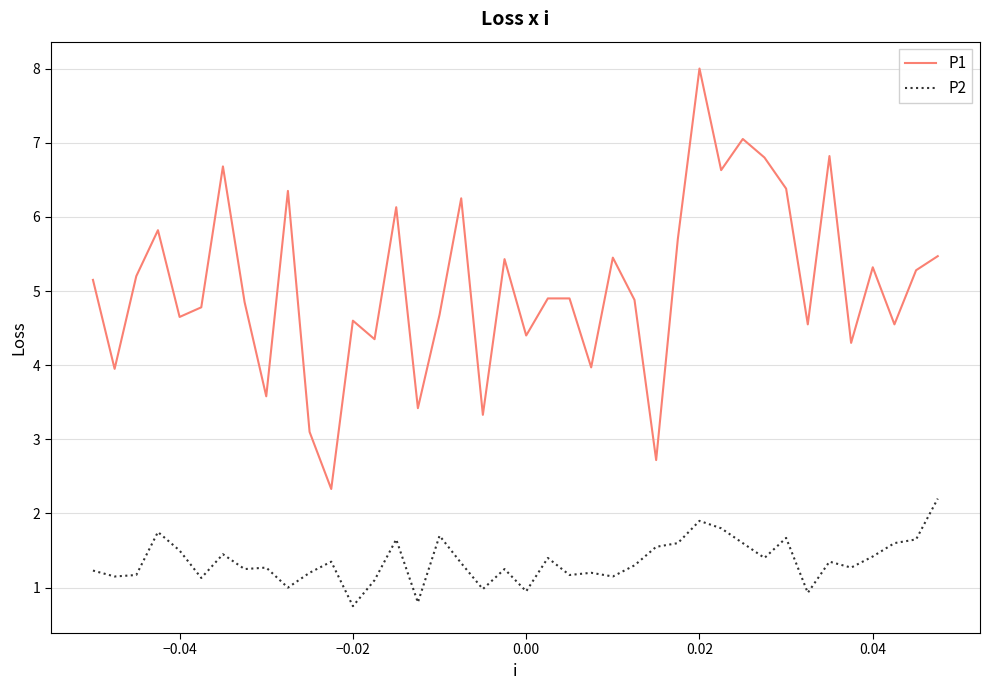

What is the lowest value of the P2 series?

0.8